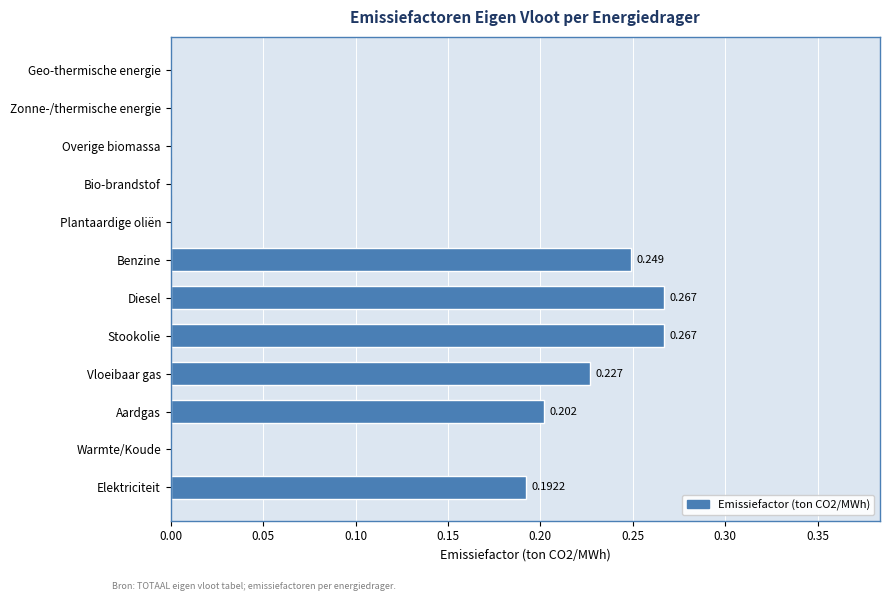

Between Aardgas and Benzine, which is larger?

Benzine